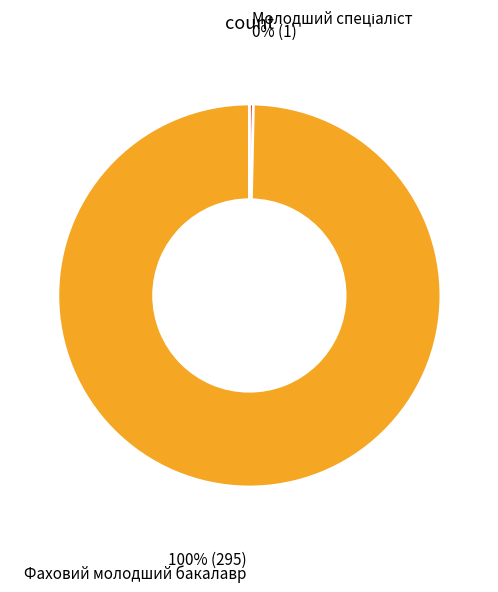

To the nearest percent, what portion does Фаховий молодший бакалавр represent?

100%